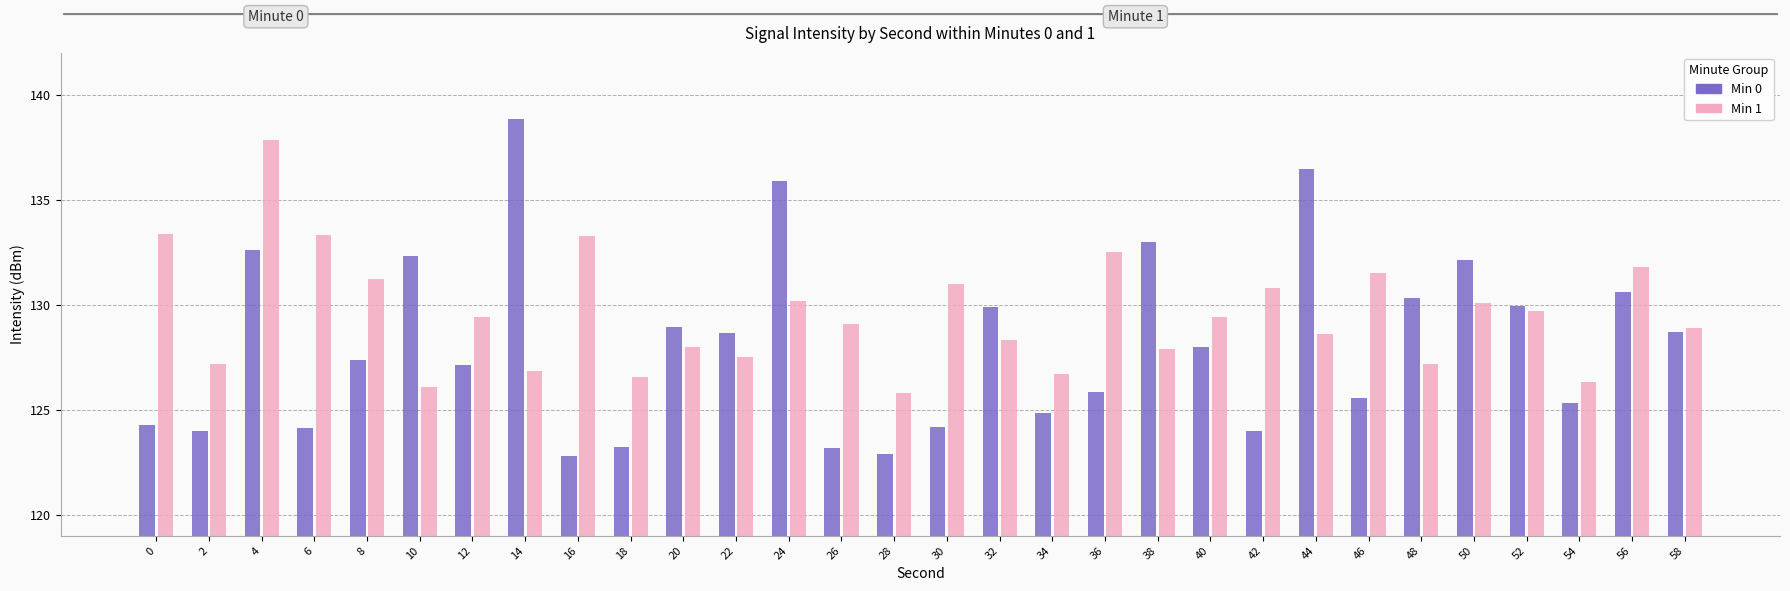

Which category has the highest value in the Min 1 series?

4